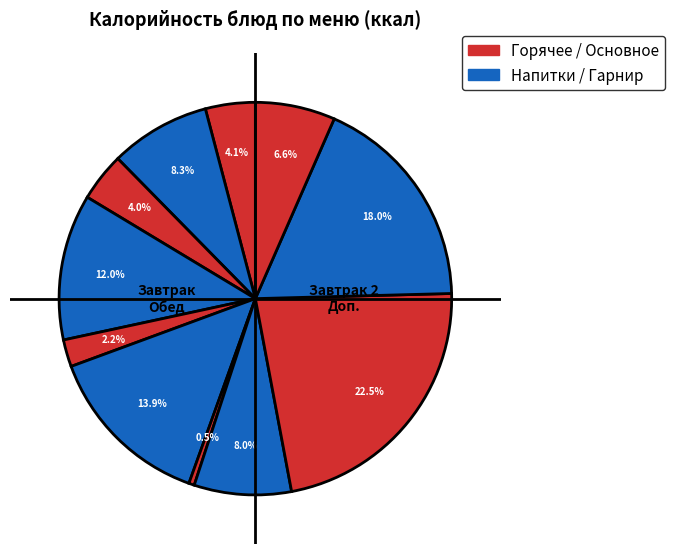

To the nearest percent, what is the difference between the largest and smallest slice percentages?

22%